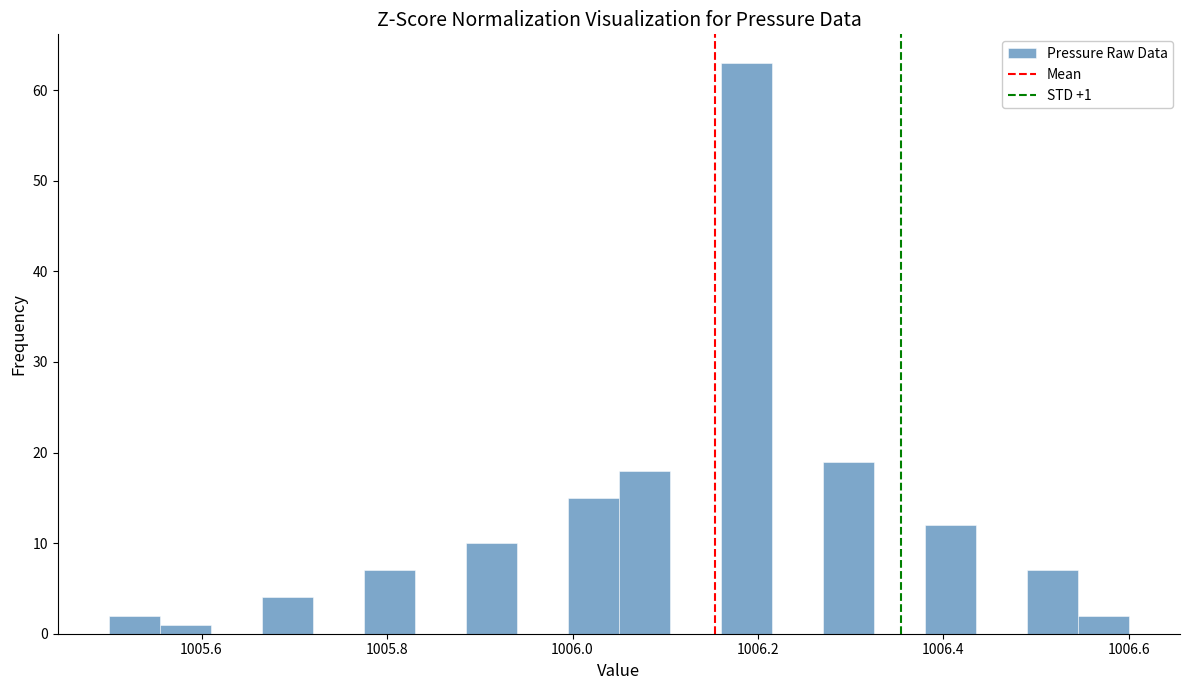

Read against the x-axis, roughly where is the centre of the tallest bar?

1006.18